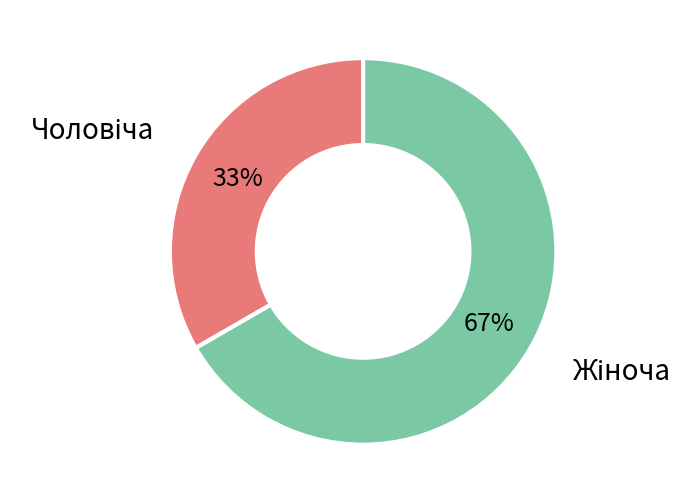

To the nearest percent, what is the average slice percentage?

50%